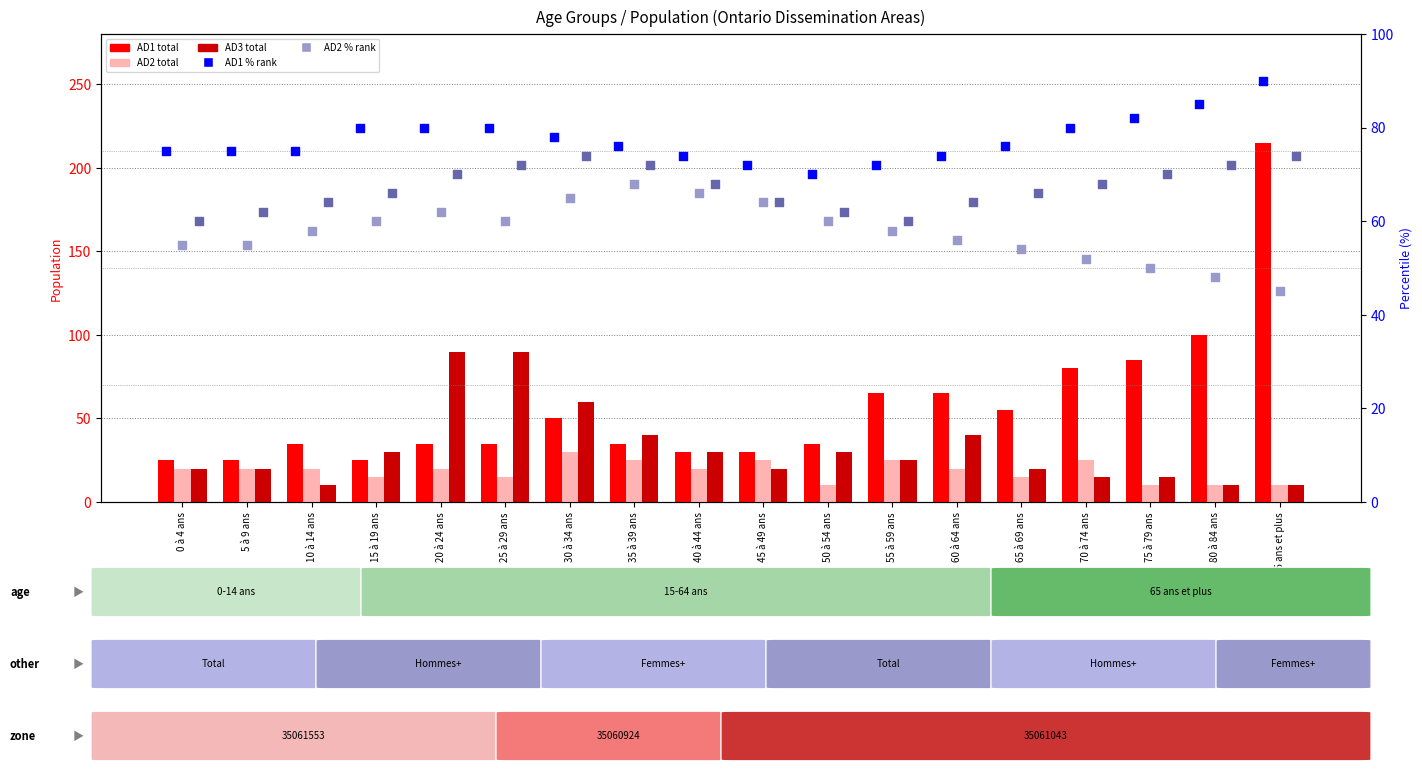

At which category is the sum across all series the highest?

85 ans et plus